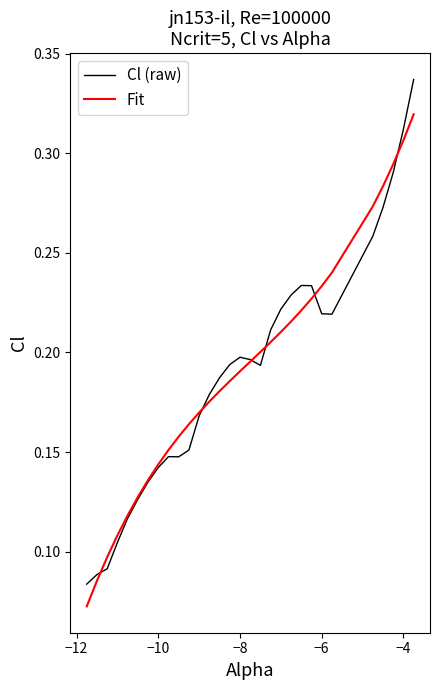

Is this an area chart (filled region under the line)?

No